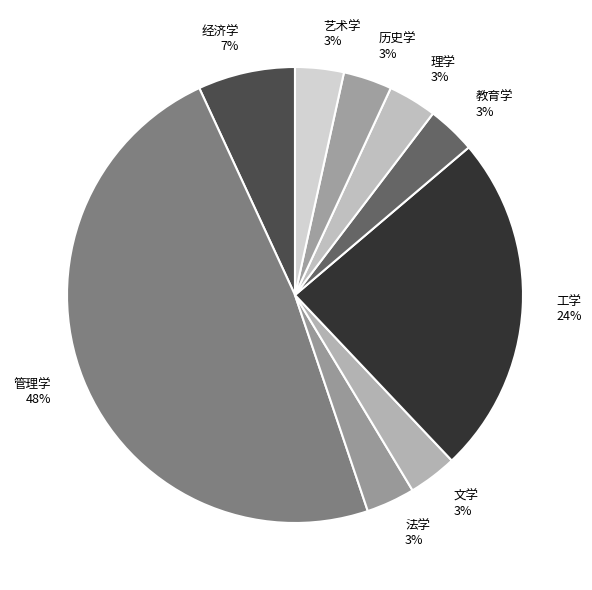

Is it true that 法学 is 18% of the pie?

False